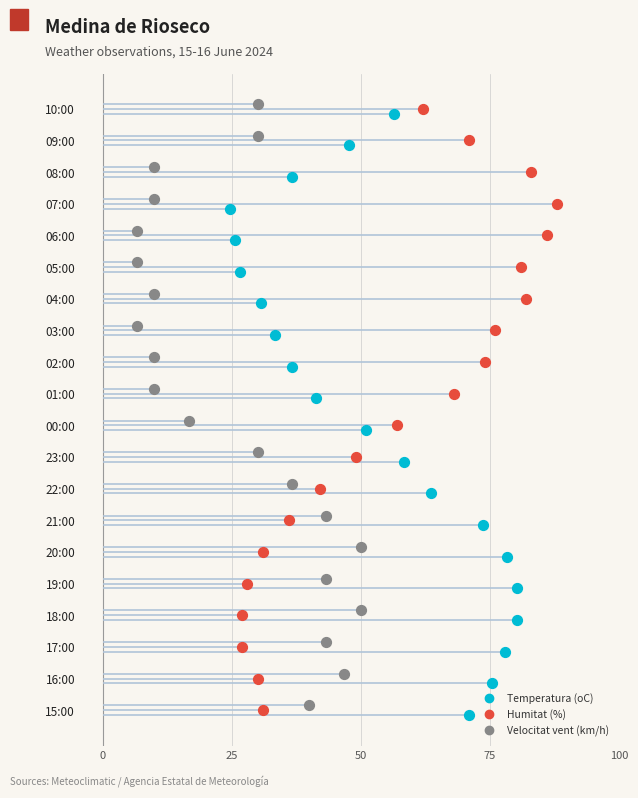

Which series reaches the maximum Y coordinate?

Temperatura (oC)